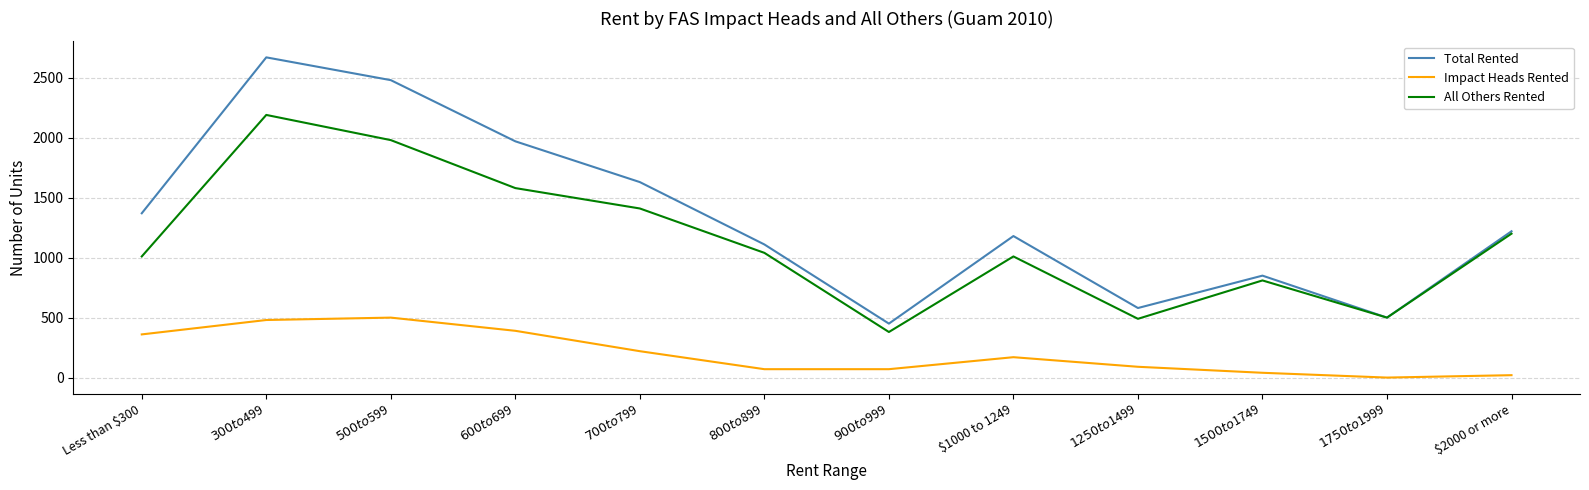

What is the sum of all Total Rented values?

16010